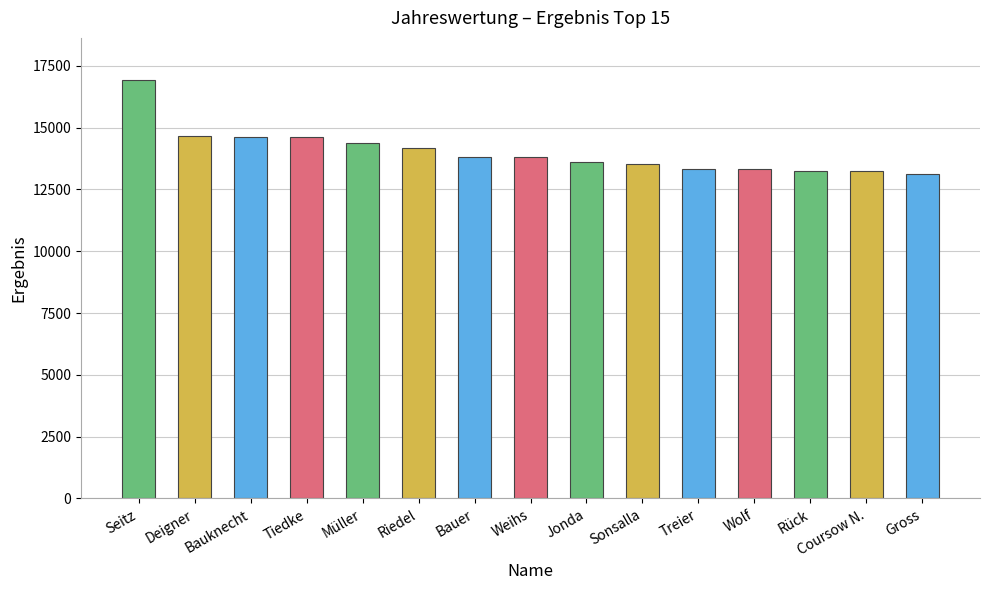

What value does the data have at Treier?

13327